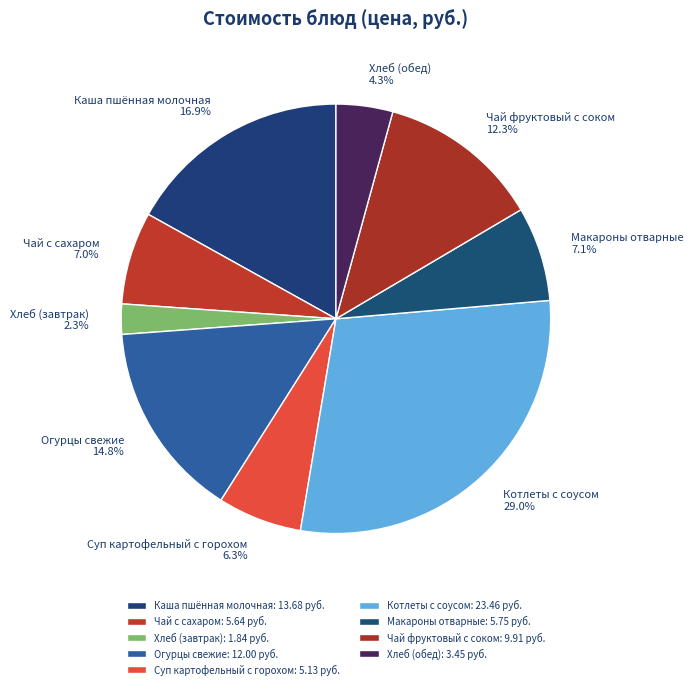

Is there any slice that represents more than half of the pie?

No